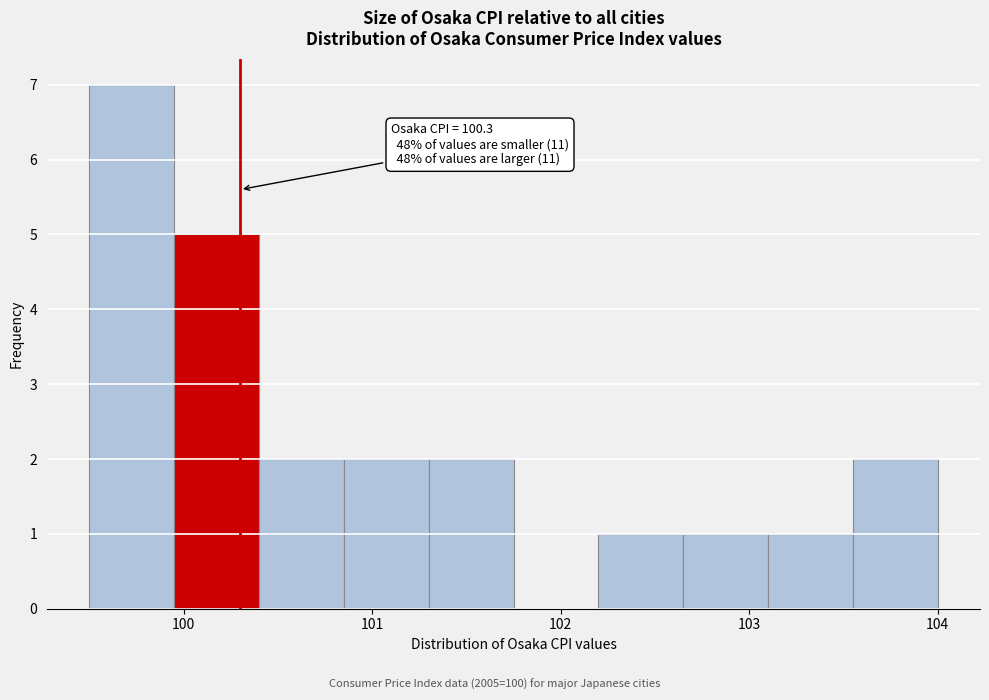

Which range on the x-axis has the tallest bar?

99.50 to 99.95